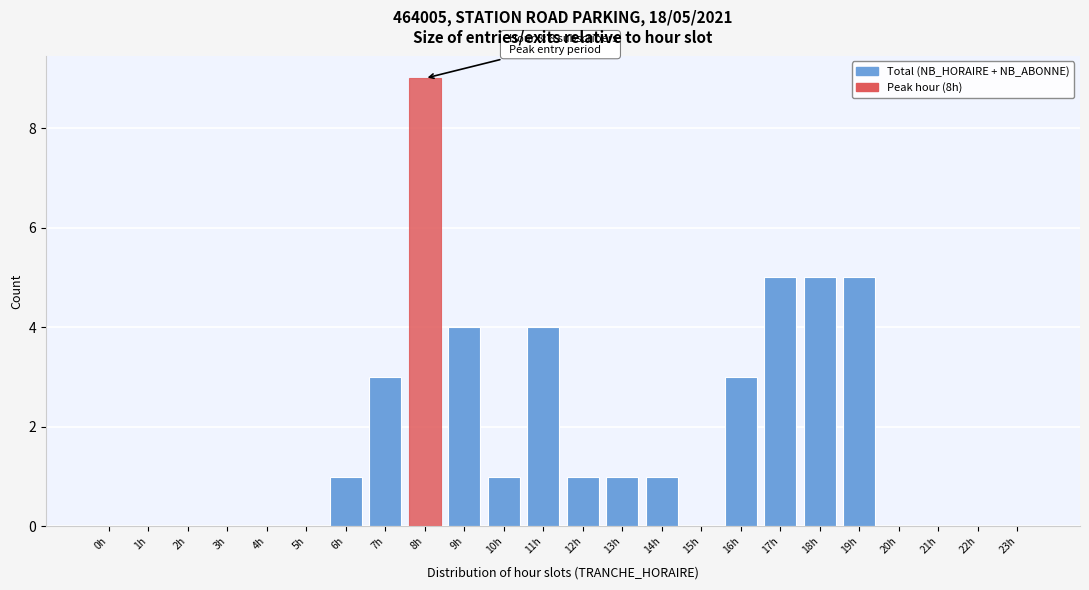

Reading left to right, list all the values displayed in this chart.

0h=0	1h=0	2h=0	3h=0	4h=0	5h=0	6h=1	7h=3	8h=9	9h=4	10h=1	11h=4	12h=1	13h=1	14h=1	15h=0	16h=3	17h=5	18h=5	19h=5	20h=0	21h=0	22h=0	23h=0